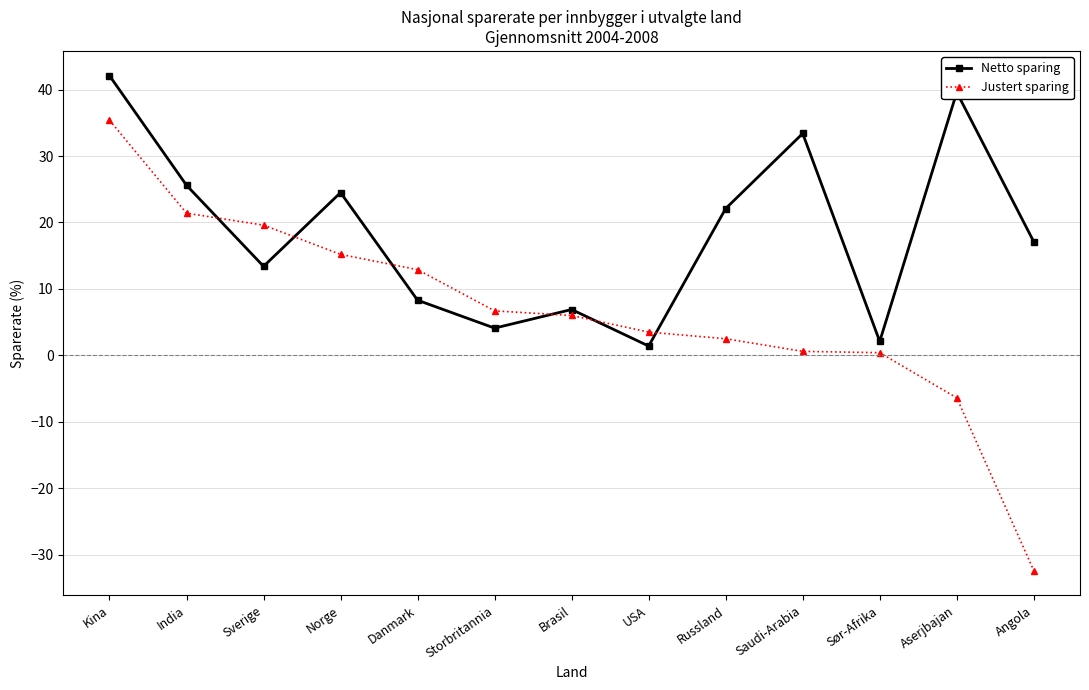

What value does the Netto sparing series have at Saudi-Arabia?

33.4